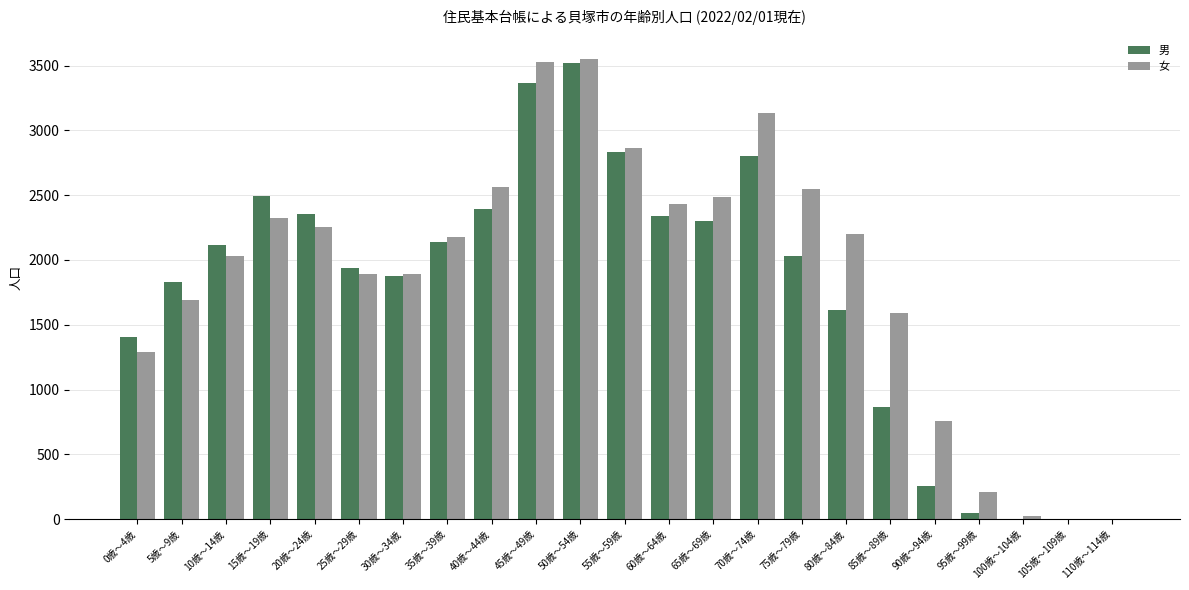

Is the value of 女 at 110歳～114歳 greater than the value of 男 at 10歳～14歳?

No